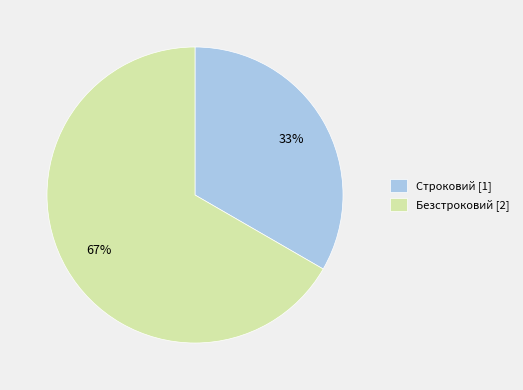

What percentage is the Строковий slice, to the nearest percent?

33%